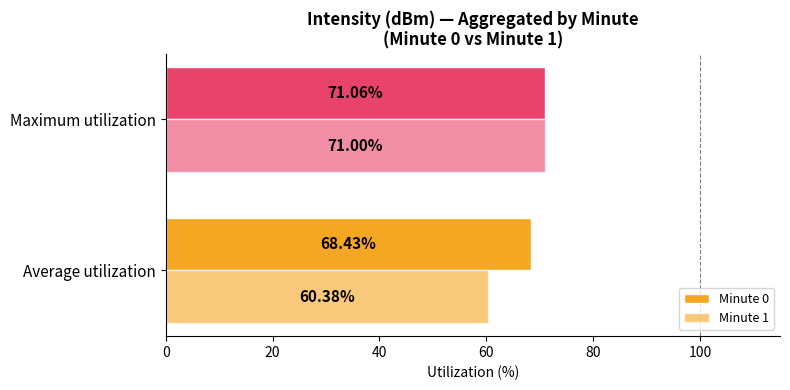

What is the value of the Minute 1 bar at the 2nd from the left?

71.0